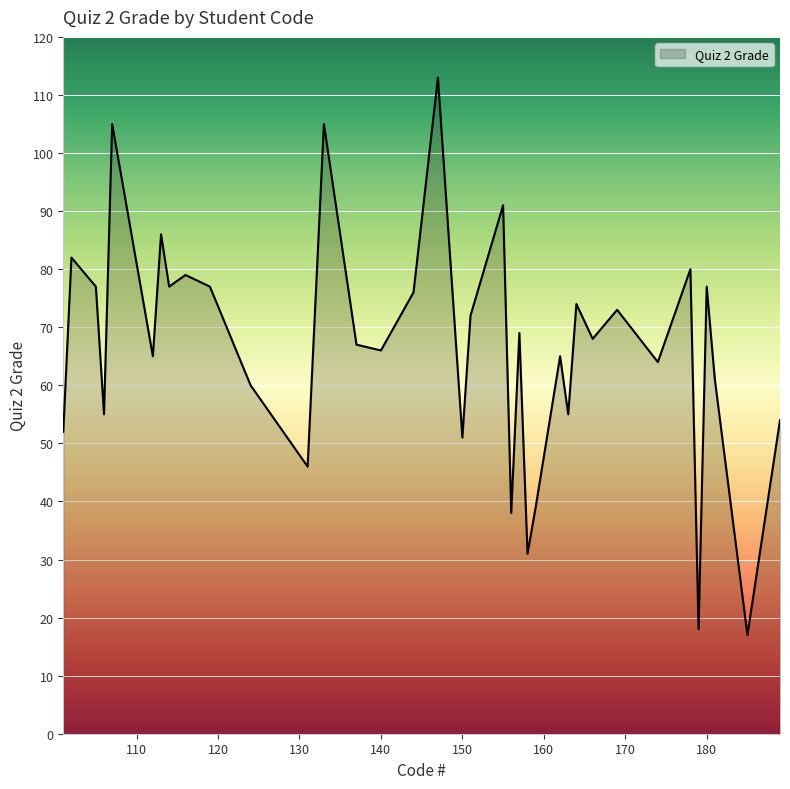

What is the smallest value displayed?

17